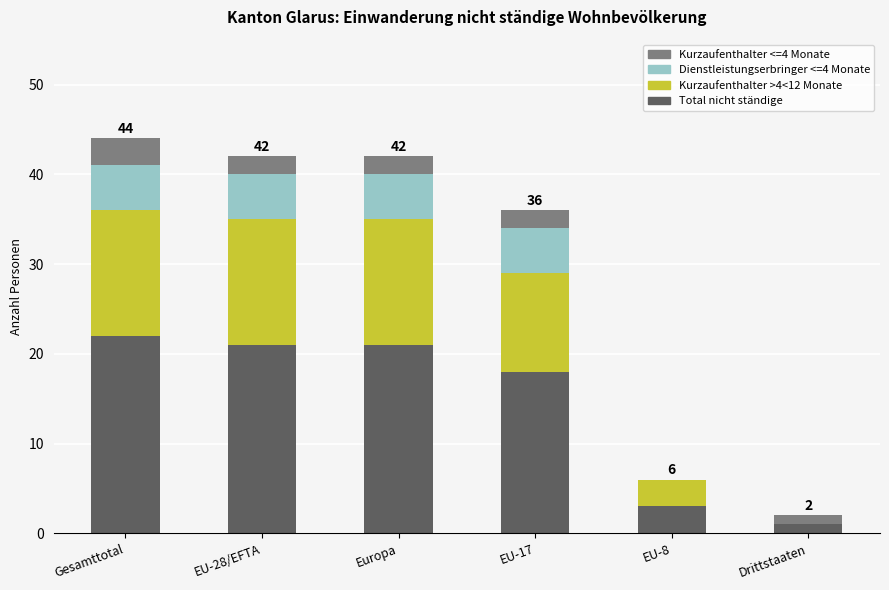

True or false: Total nicht ständige has a value of 35 at EU-28/EFTA.

False